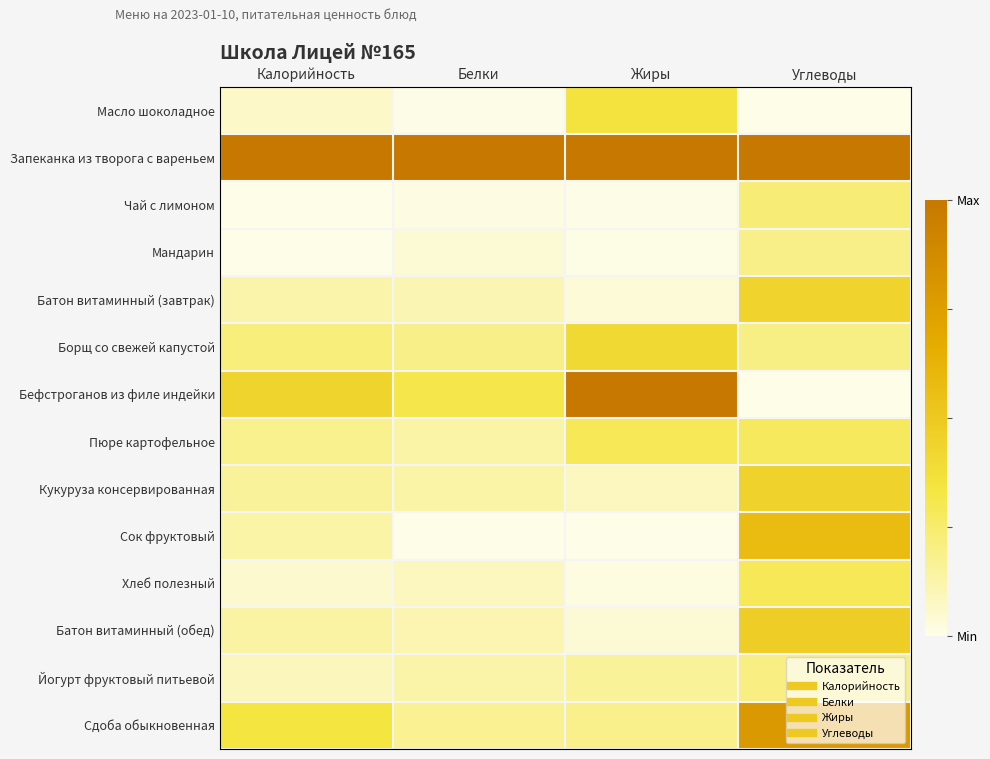

What is the greatest value displayed?

1.0